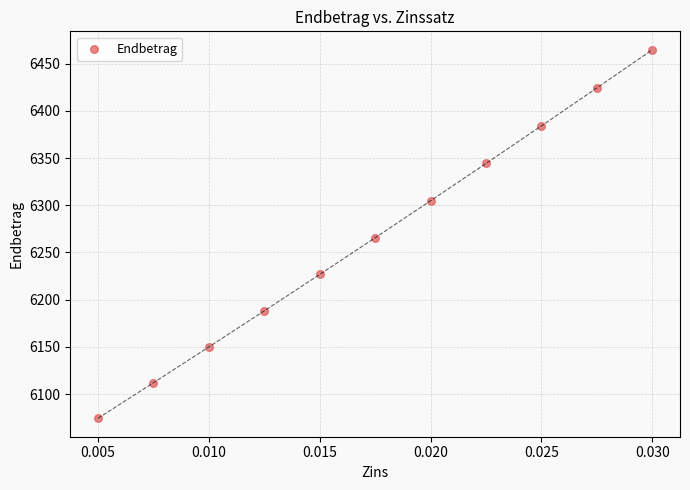

What is the average Y value?

6267.1